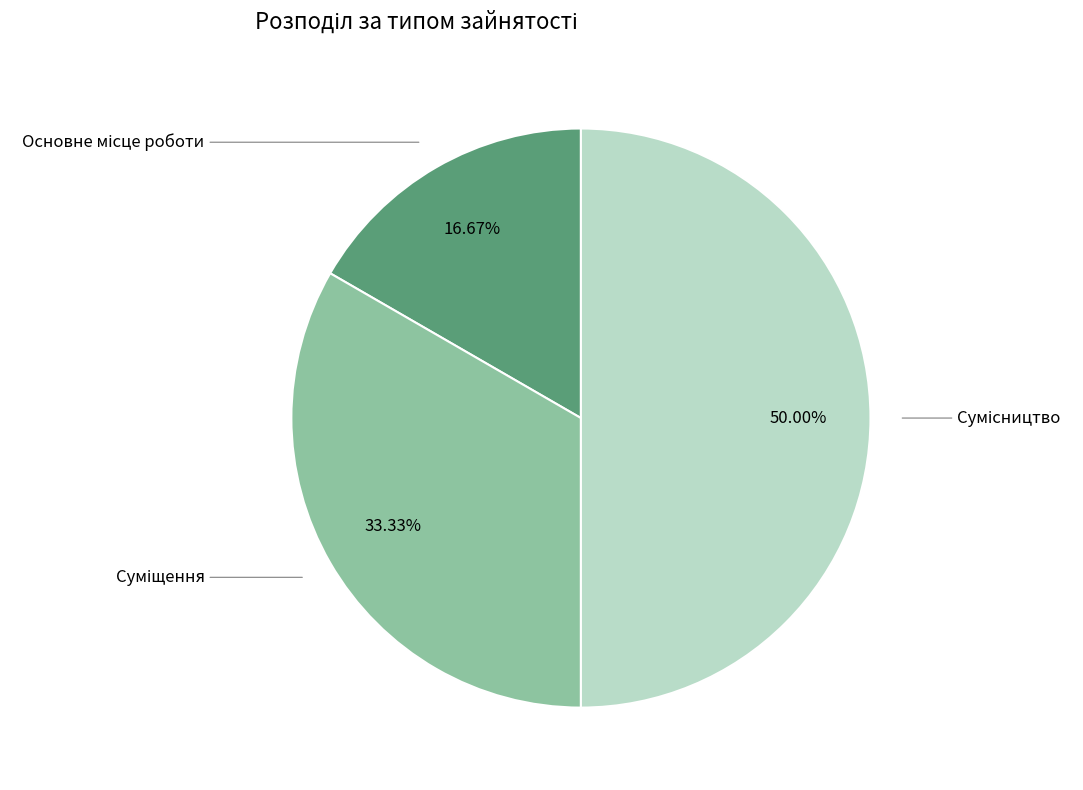

To the nearest percent, what is the difference between the Сумісництво and Основне місце роботи slice percentages?

33%